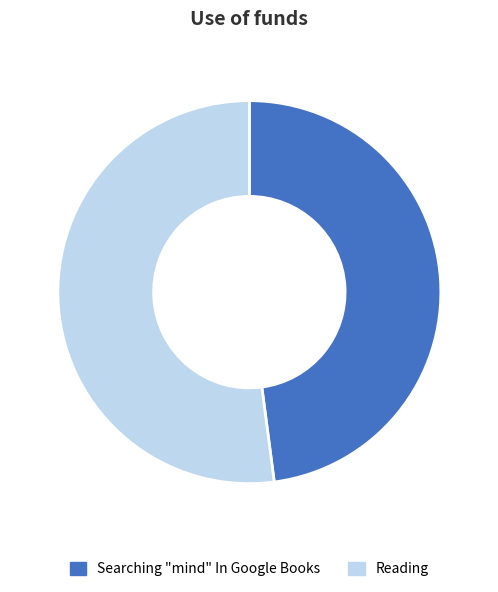

Is the sum of Reading and Searching "mind" In Google Books greater than half?

Yes